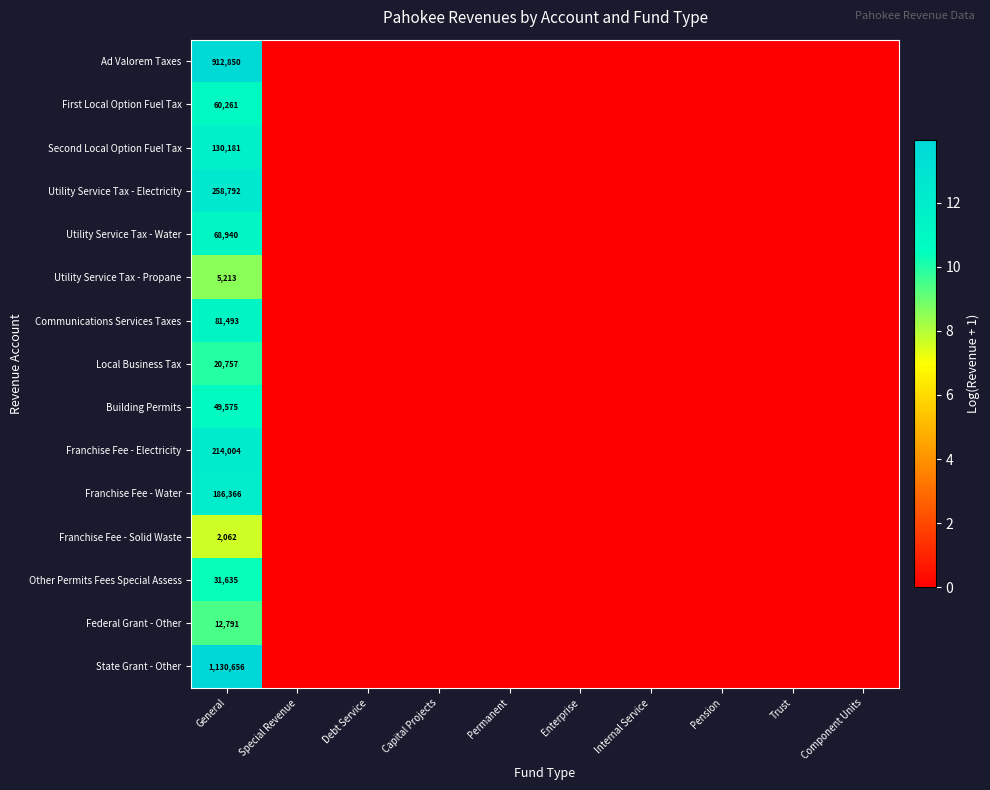

What is the total value across all series at General?

3165576